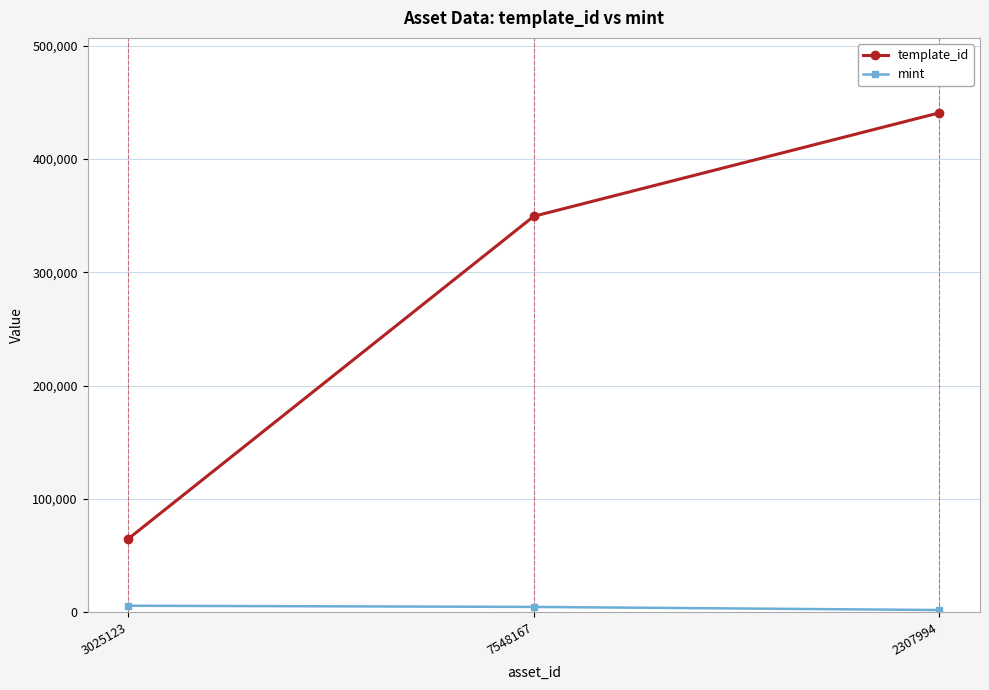

What is the average value of the mint series?

4087